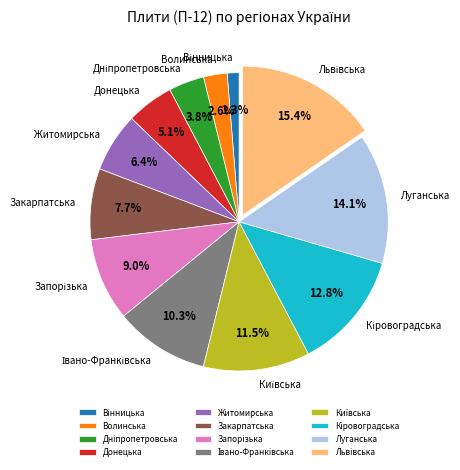

Does any single category account for the majority?

No